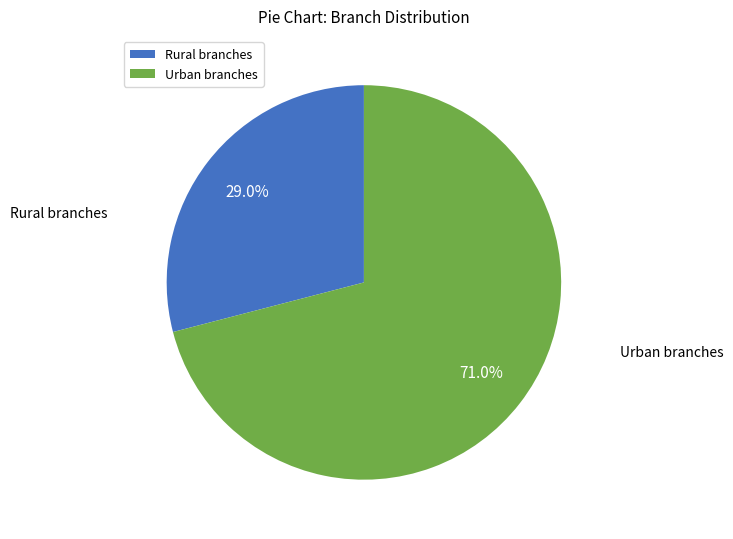

What is the ratio of the value at Rural branches to the value at Urban branches?

0.4